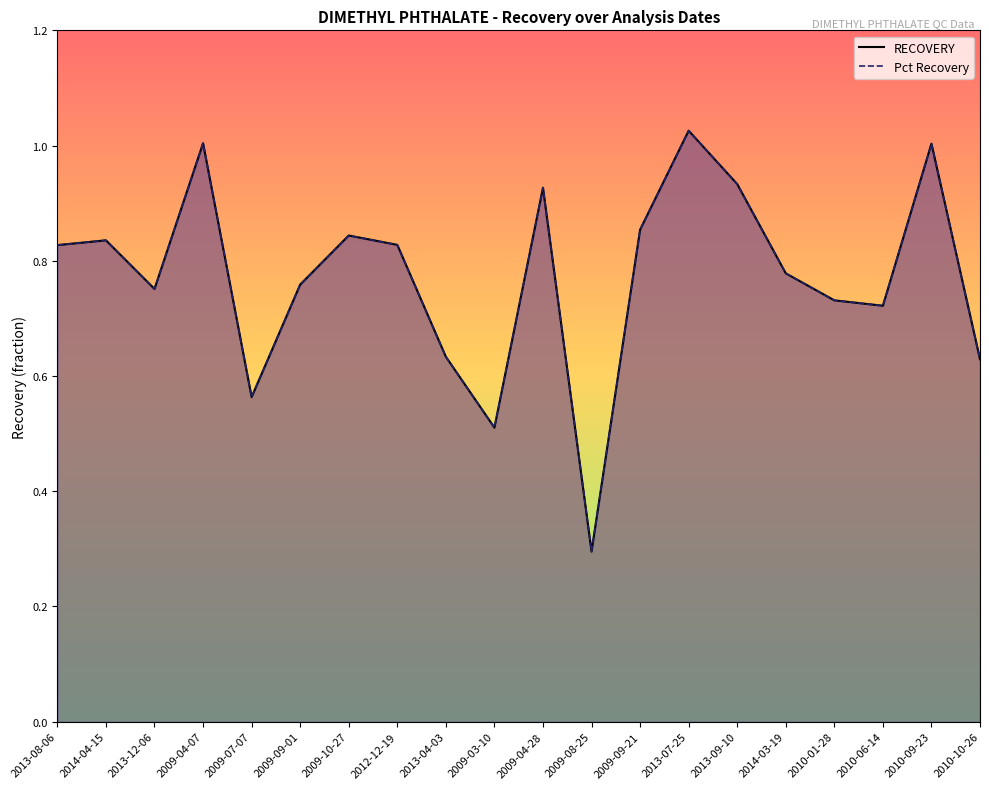

Between 2009-04-07 and 2012-12-19, which is larger?

2009-04-07